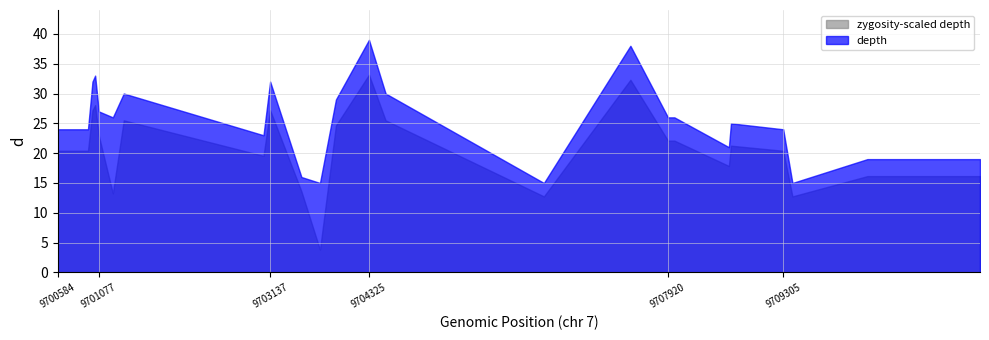

At which category does depth reach its first local peak?

9701033